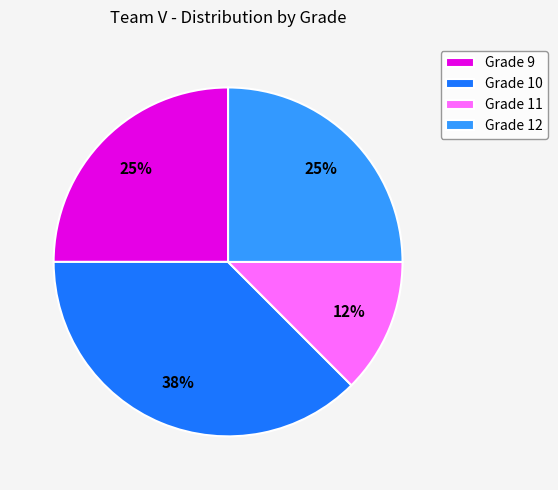

What is the largest slice in the pie chart?

Grade 10